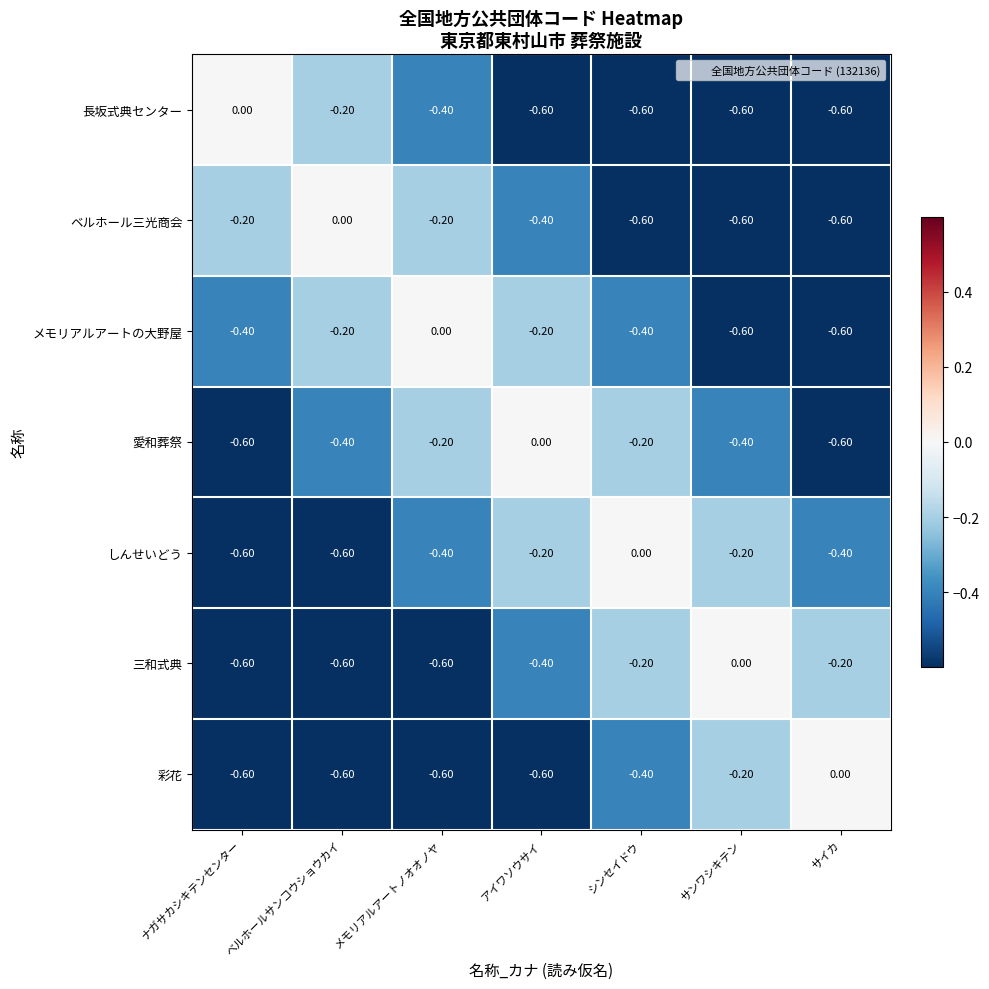

At which label is ベルホール三光商会 closest to 0?

ベルホールサンコウショウカイ